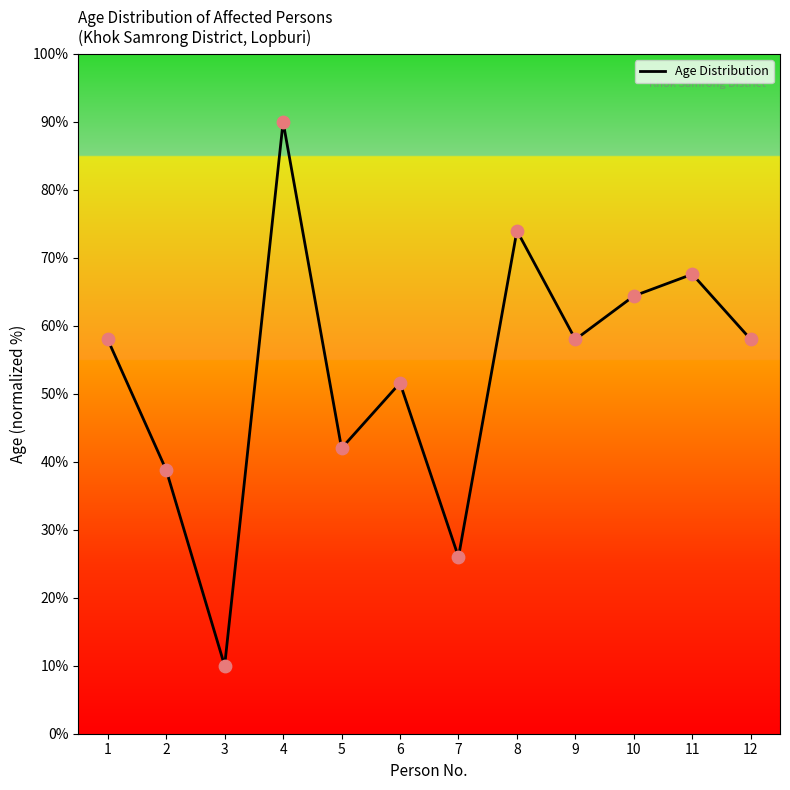

What is the change in value from 4 to 8?

-16.0